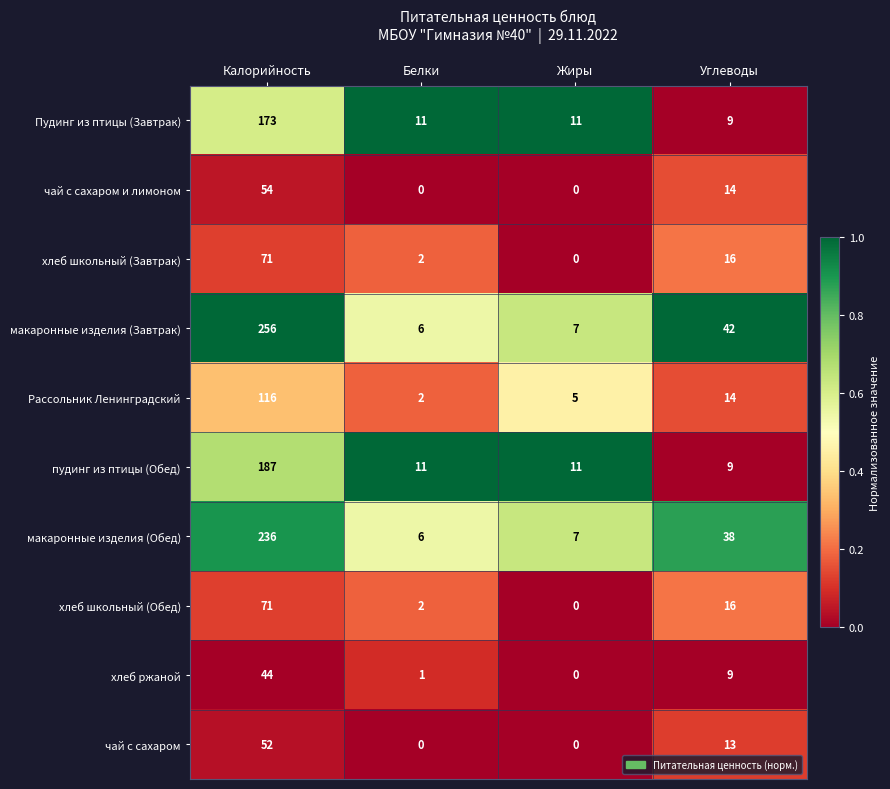

Which series has the largest total across all categories?

макаронные изделия (Завтрак)